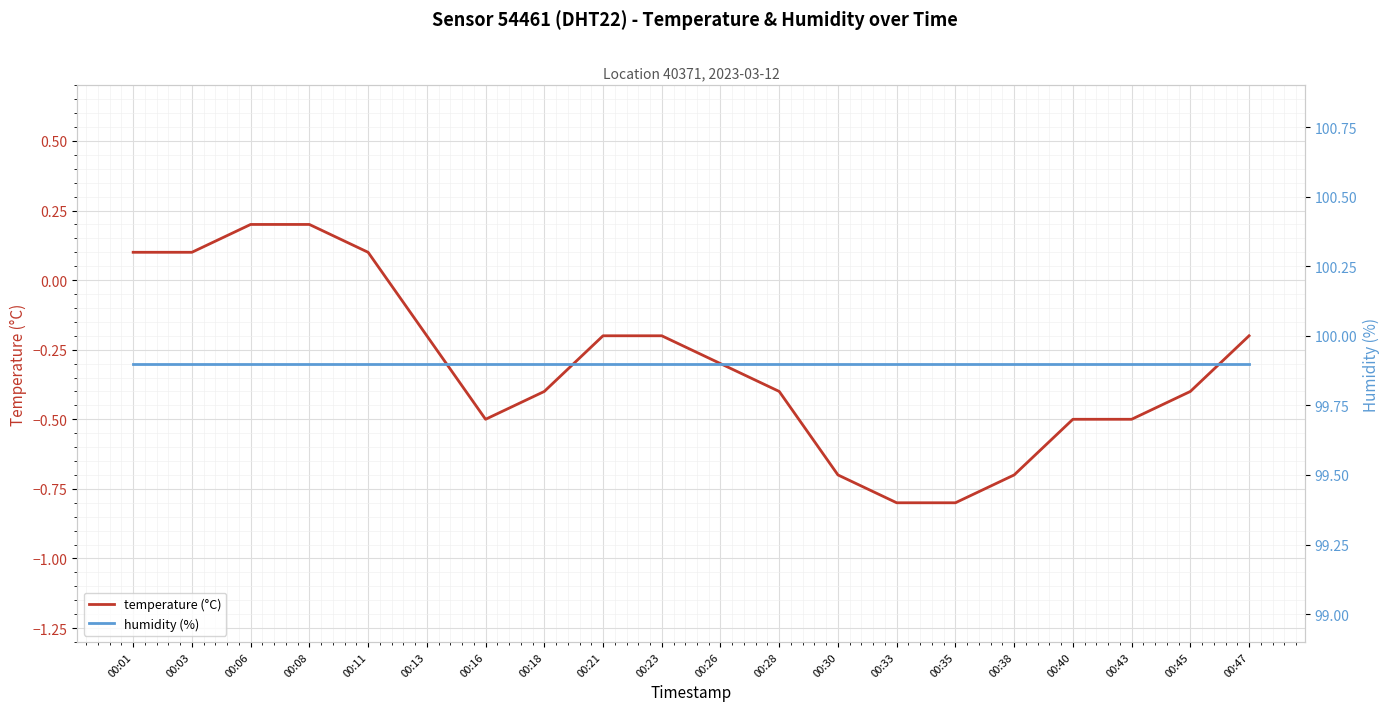

True or false: humidity (%) and temperature (°C) intersect in this chart.

False